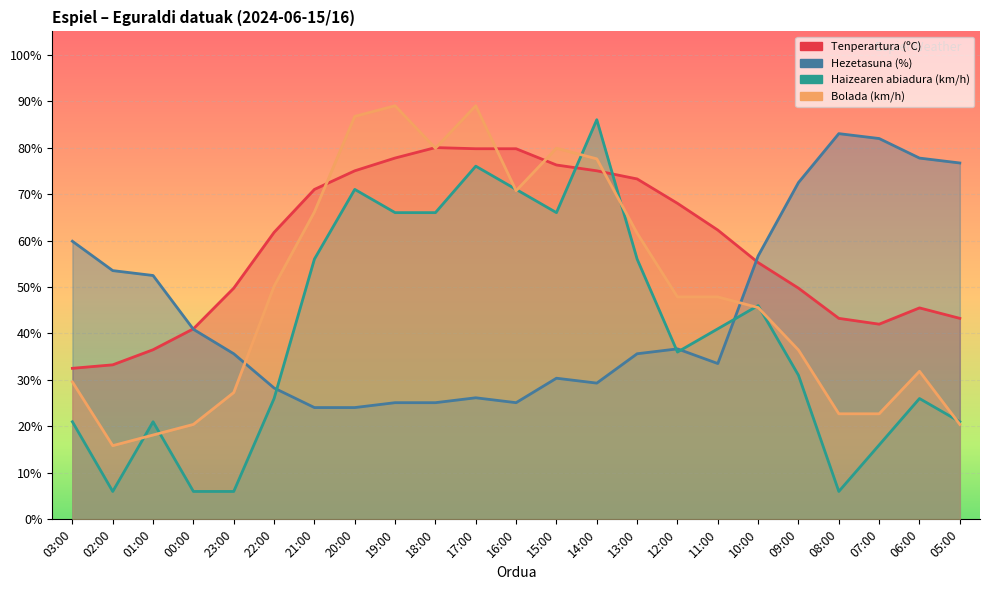

How many intersections are there between Haizearen abiadura (km/h) and Bolada (km/h)?

9